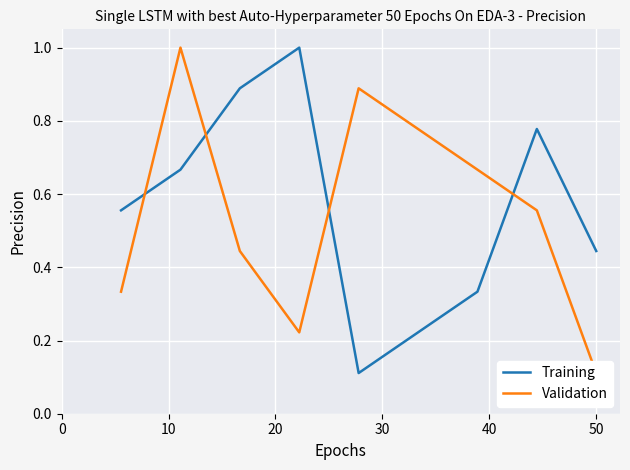

Between which two adjacent categories do Validation and Training first intersect?

0 and 10